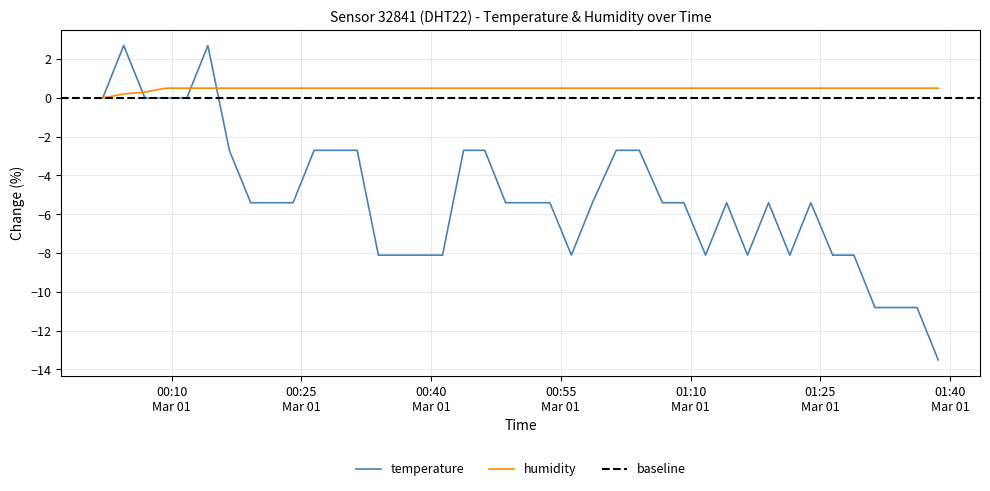

The humidity series shows 0.3 at 2023-03-01T01:19:01. True or false?

False